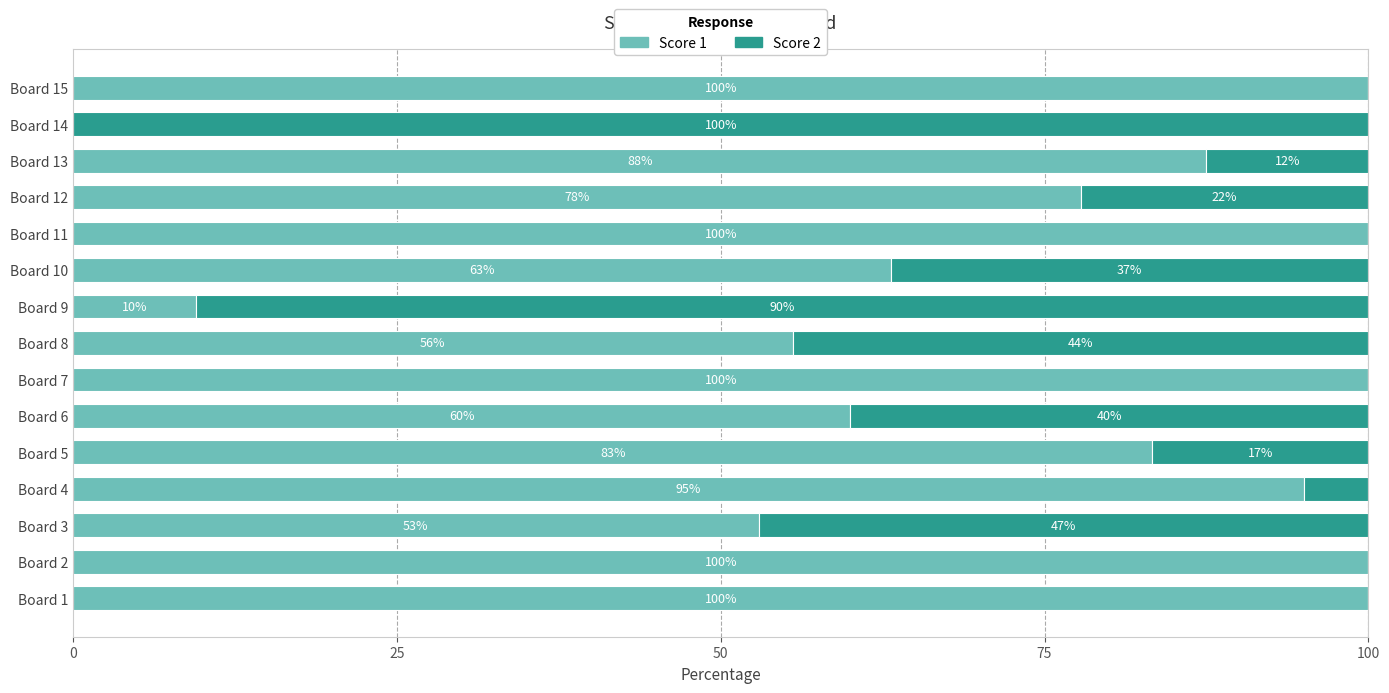

What is the total value across all series at Board 8?

100.0